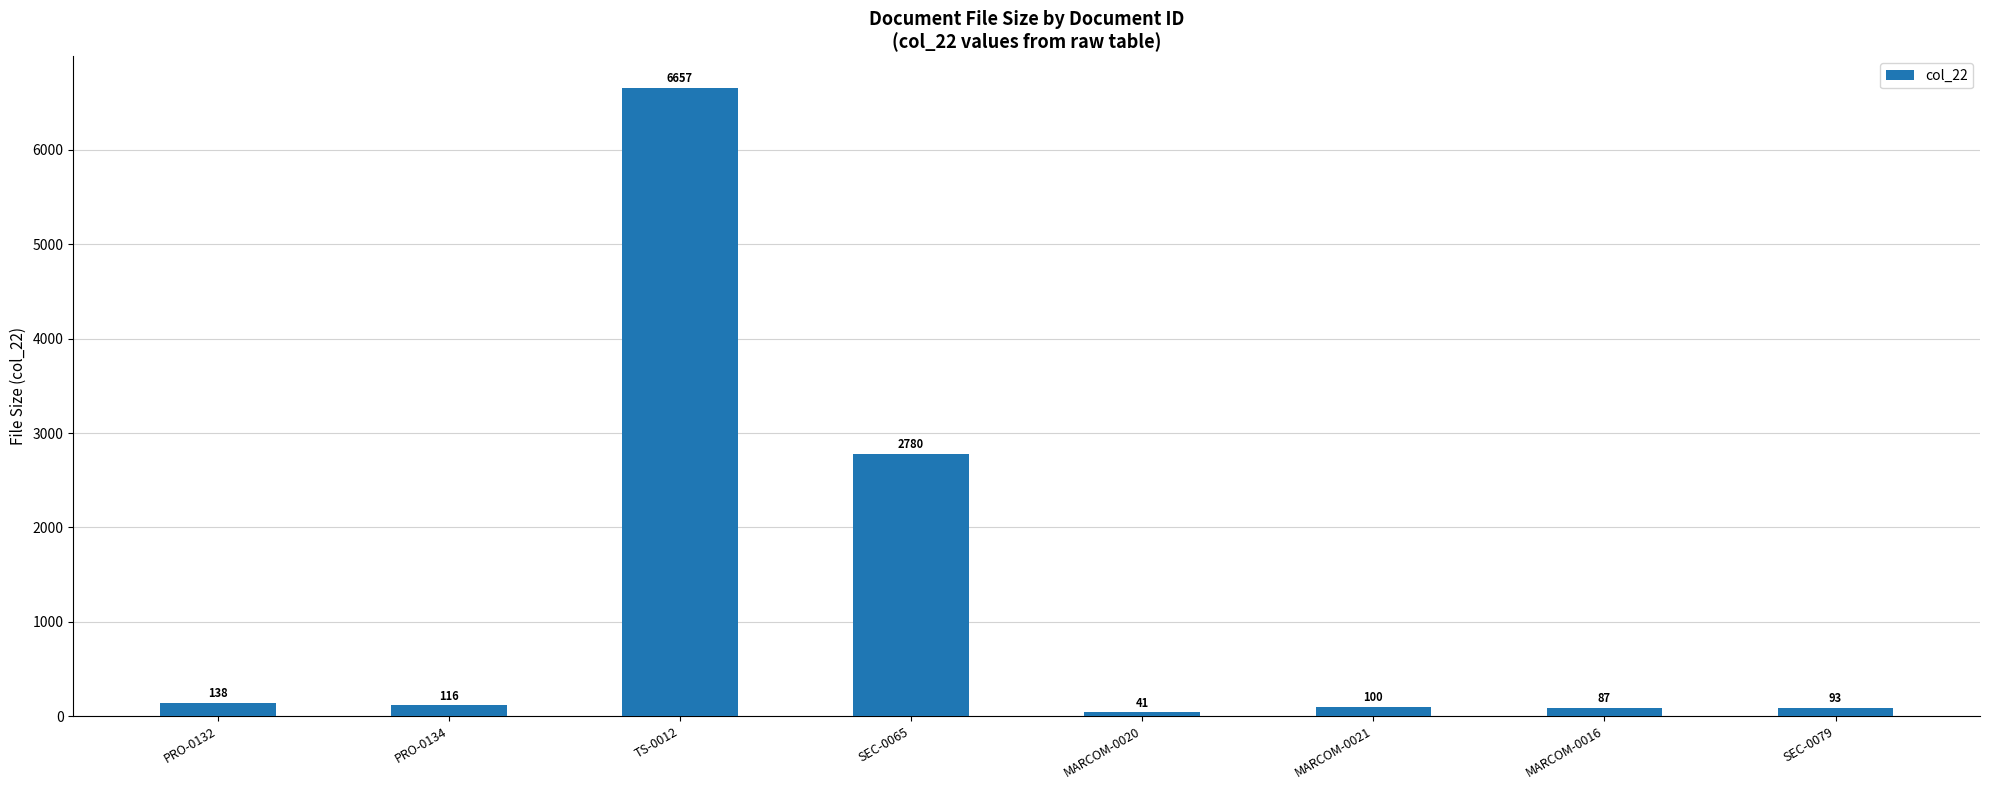

Are the bars horizontal?

No